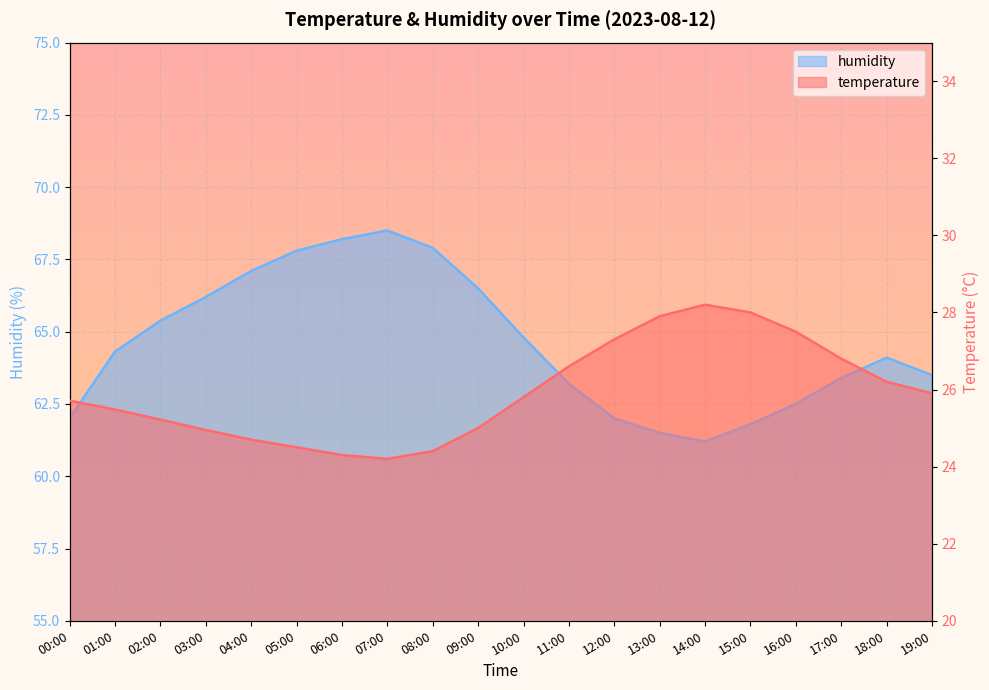

At which label is humidity closest to 64?

18:00